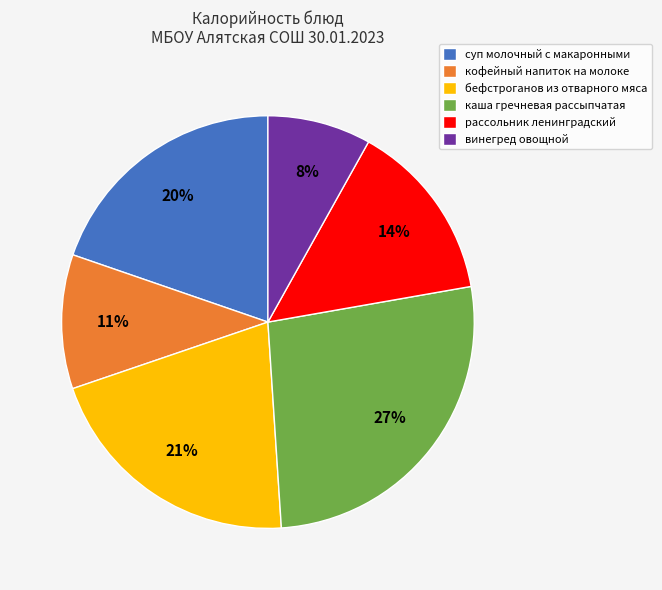

Does винегред овощной represent more than half of the total?

No